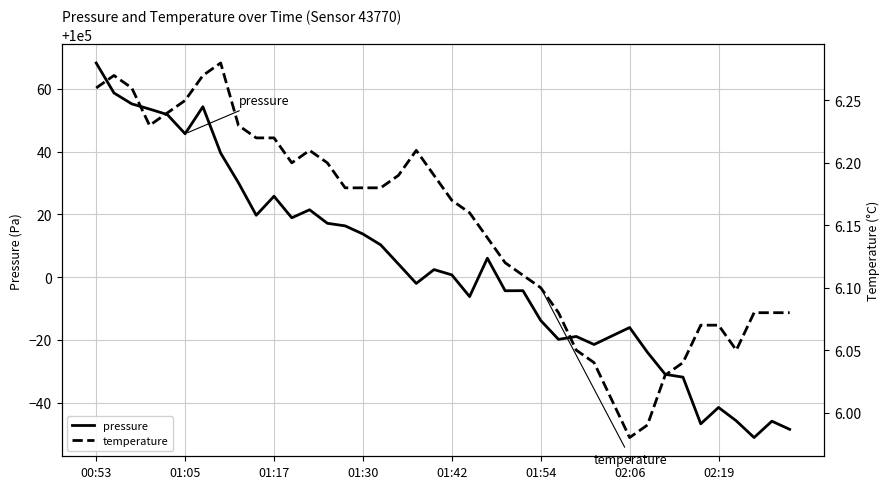

What is the difference between the second highest and second lowest values in the temperature series?

0.3